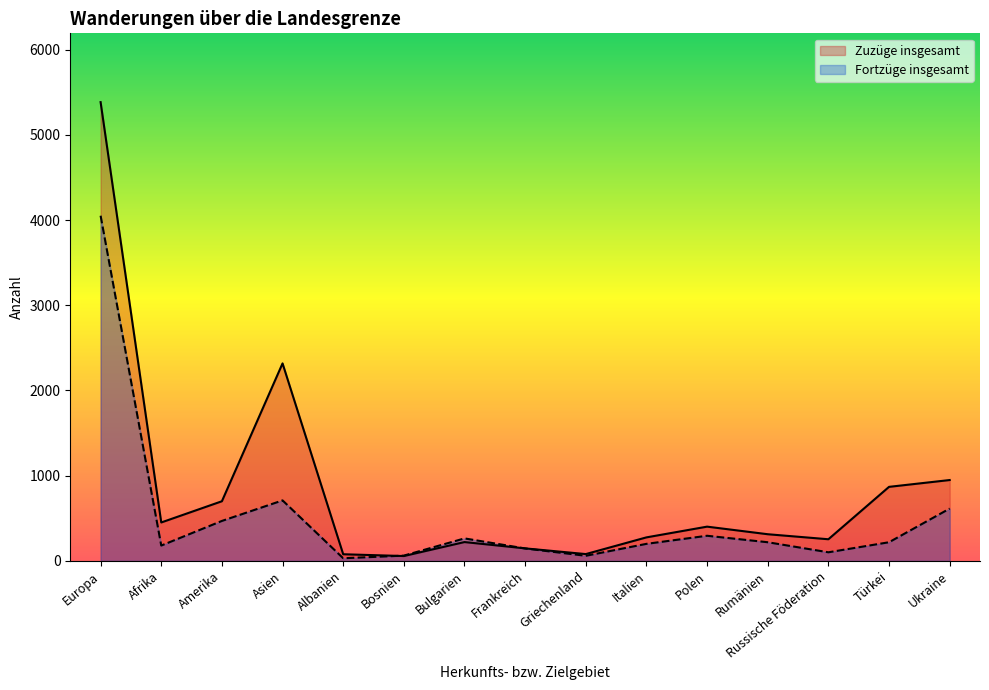

Reading left to right, extract all data points from this chart.

Zuzüge insgesamt: Europa=5384	Afrika=451	Amerika=700	Asien=2318	Albanien=78	Bosnien=57	Bulgarien=221	Frankreich=147	Griechenland=80	Italien=276	Polen=402	Rumänien=313	Russische Föderation=254	Türkei=869	Ukraine=949
Fortzüge insgesamt: Europa=4051	Afrika=180	Amerika=469	Asien=710	Albanien=31	Bosnien=62	Bulgarien=264	Frankreich=146	Griechenland=60	Italien=200	Polen=295	Rumänien=219	Russische Föderation=101	Türkei=219	Ukraine=614